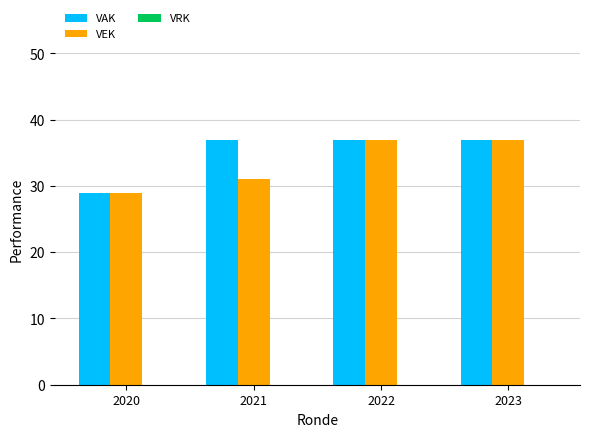

Is it true that VEK equals 18 at 2022?

False